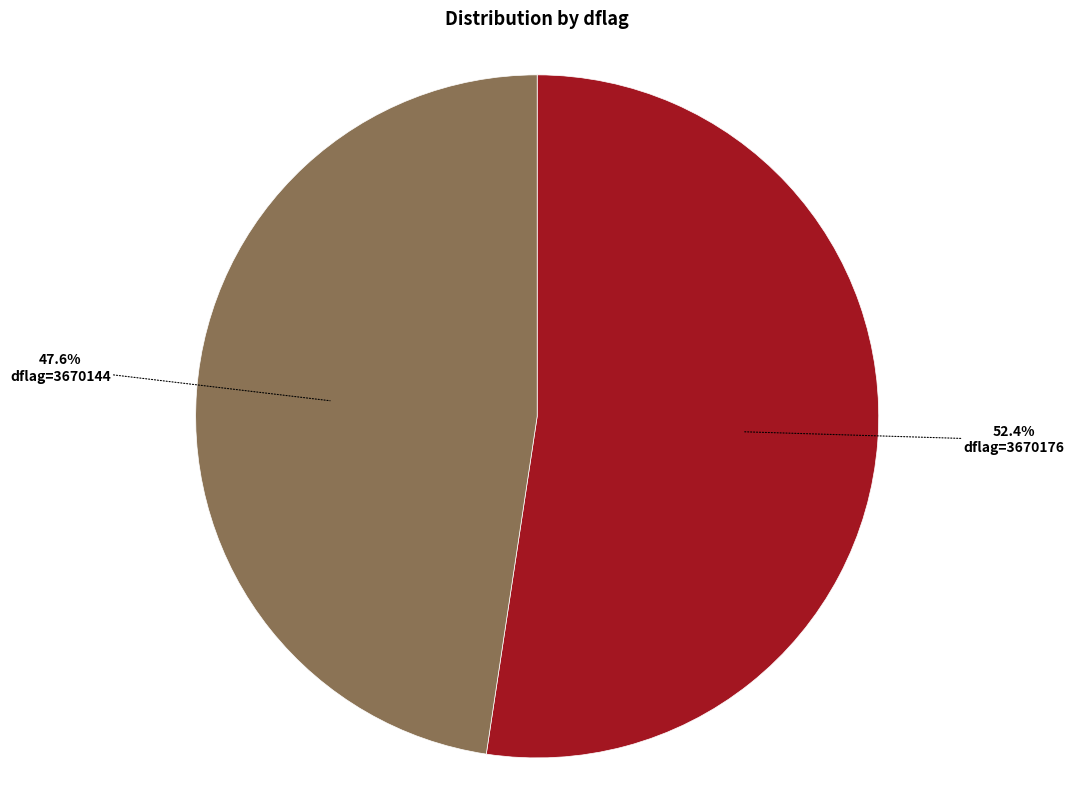

Is there any slice that represents more than half of the pie?

Yes